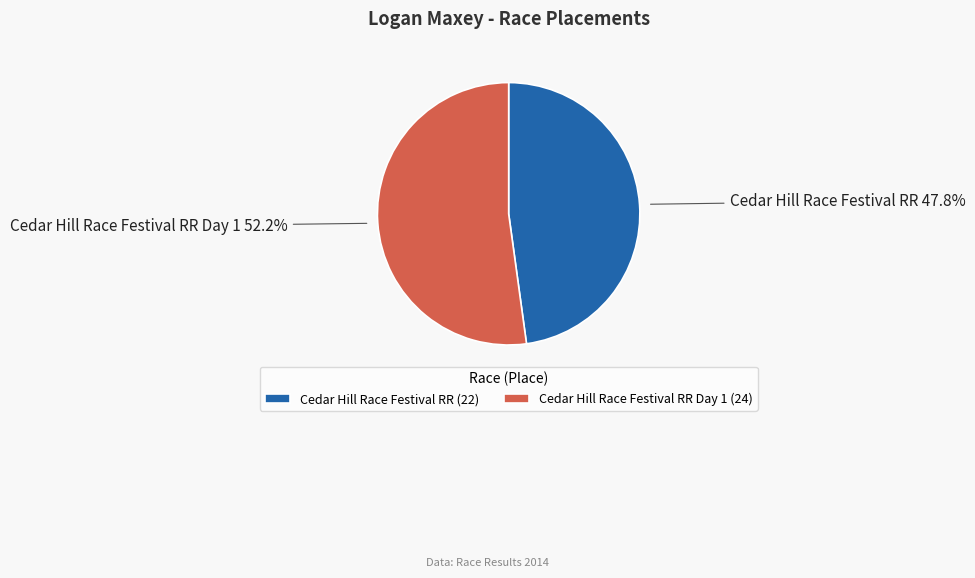

Rank the categories by value from lowest to highest.

Cedar Hill Race Festival RR, Cedar Hill Race Festival RR Day 1